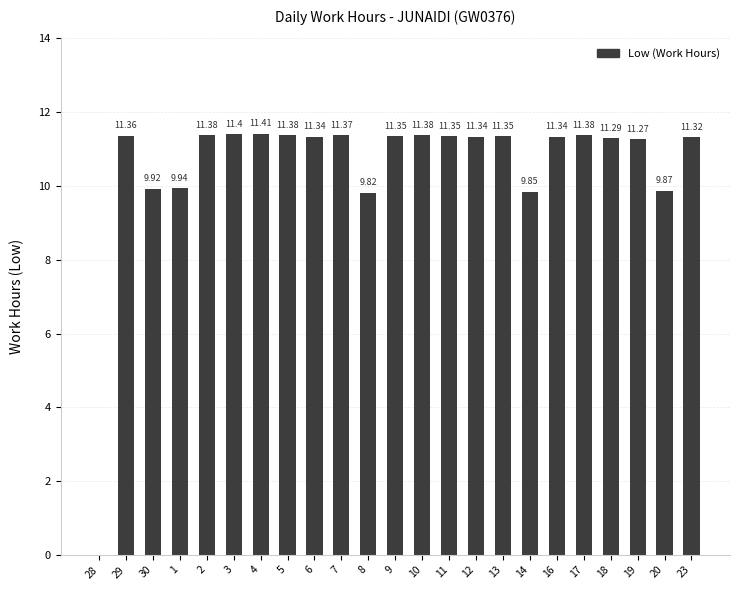

What is the ratio of the value at 7 to the value at 19?

1.0